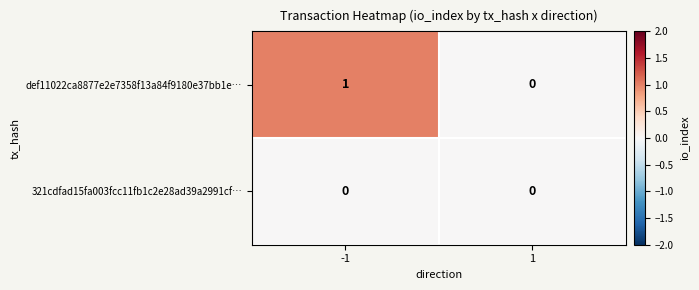

Between -1 and 1, which series saw the biggest shift?

def11022ca8877e2e7358f13a84f9180e37bb1e…